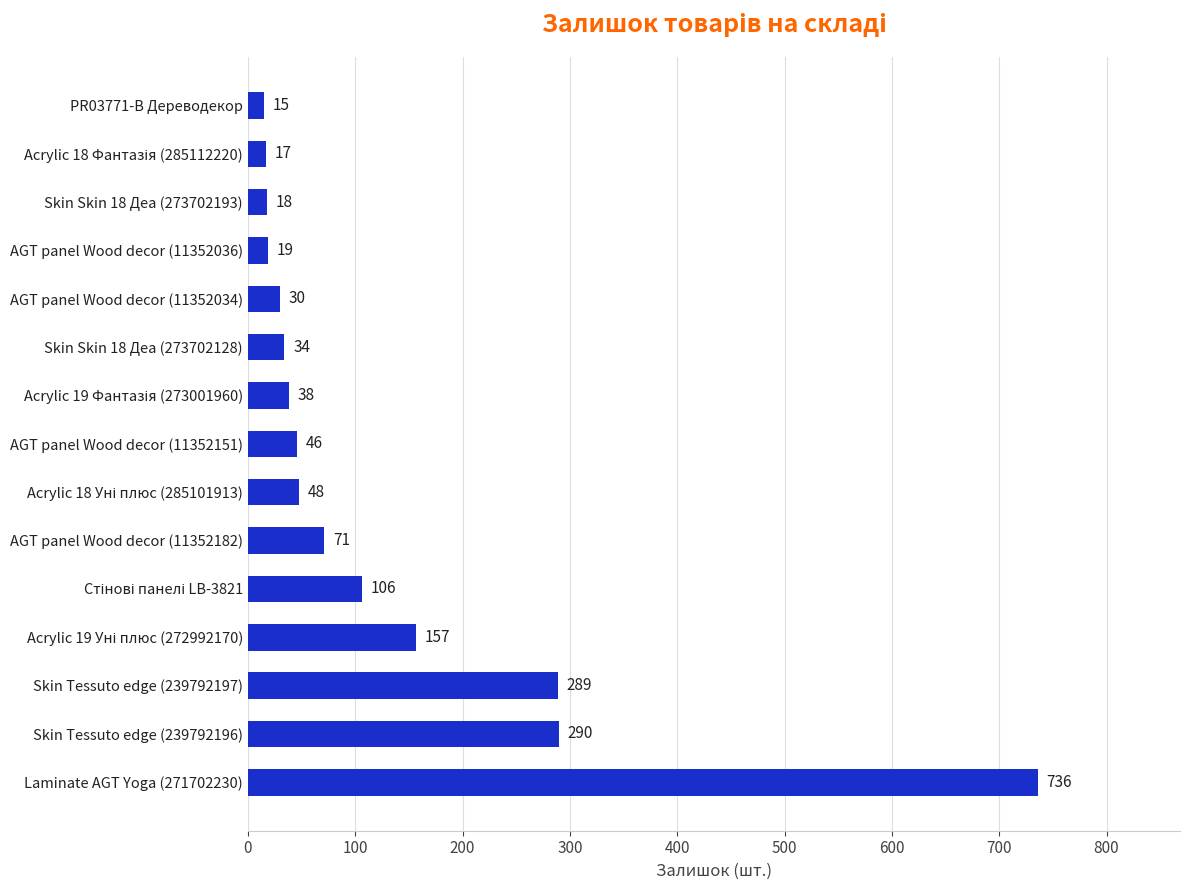

Reading bottom to top, extract all data points from this chart.

736	290	289	157	106	71	48	46	38	34	30	19	18	17	15